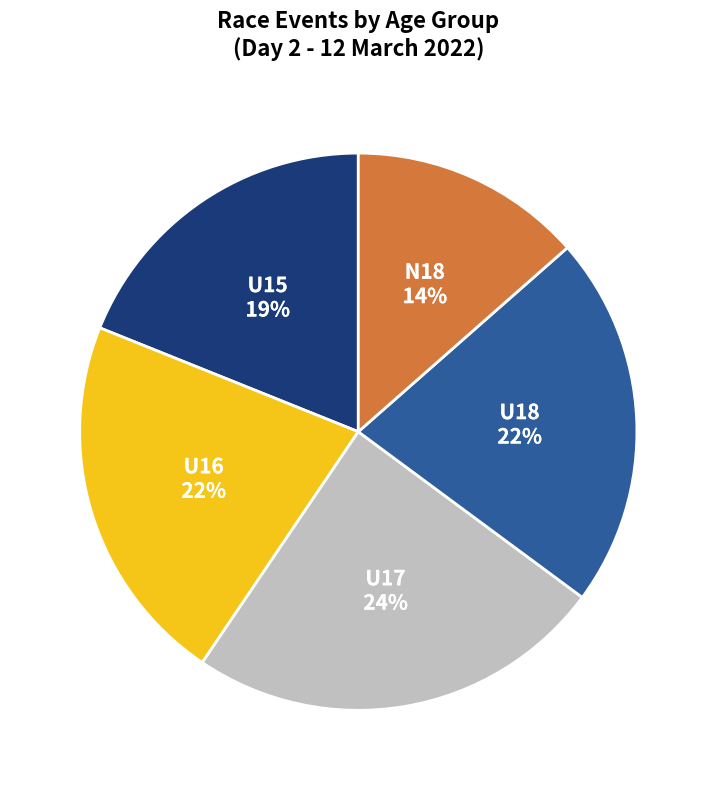

Does U16 represent more than half of the total?

No